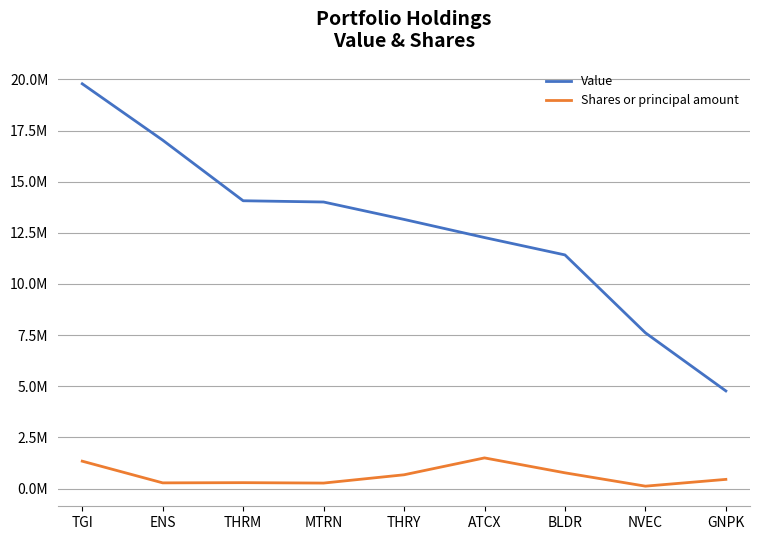

List the series in order of their overall mean, highest first.

Value, Shares or principal amount